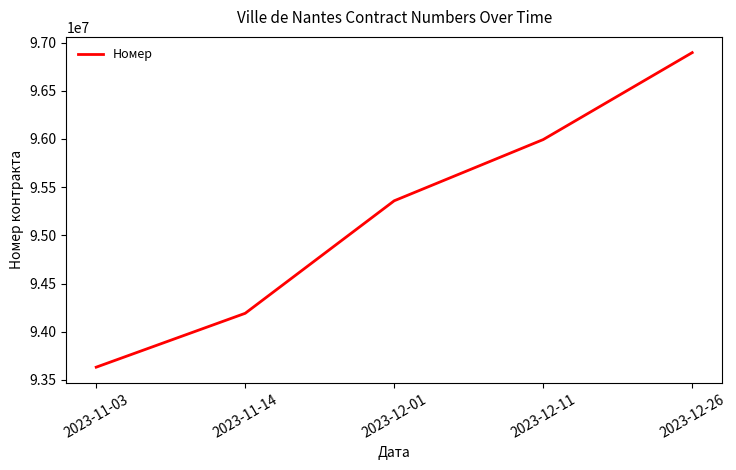

Rank the categories by value from highest to lowest.

2023-12-26, 2023-12-11, 2023-12-01, 2023-11-14, 2023-11-03